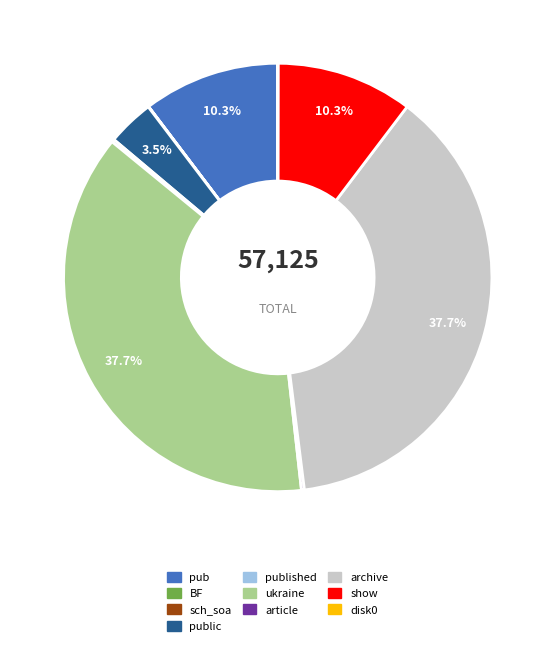

What percentage is NOT represented by pub?

89.7%